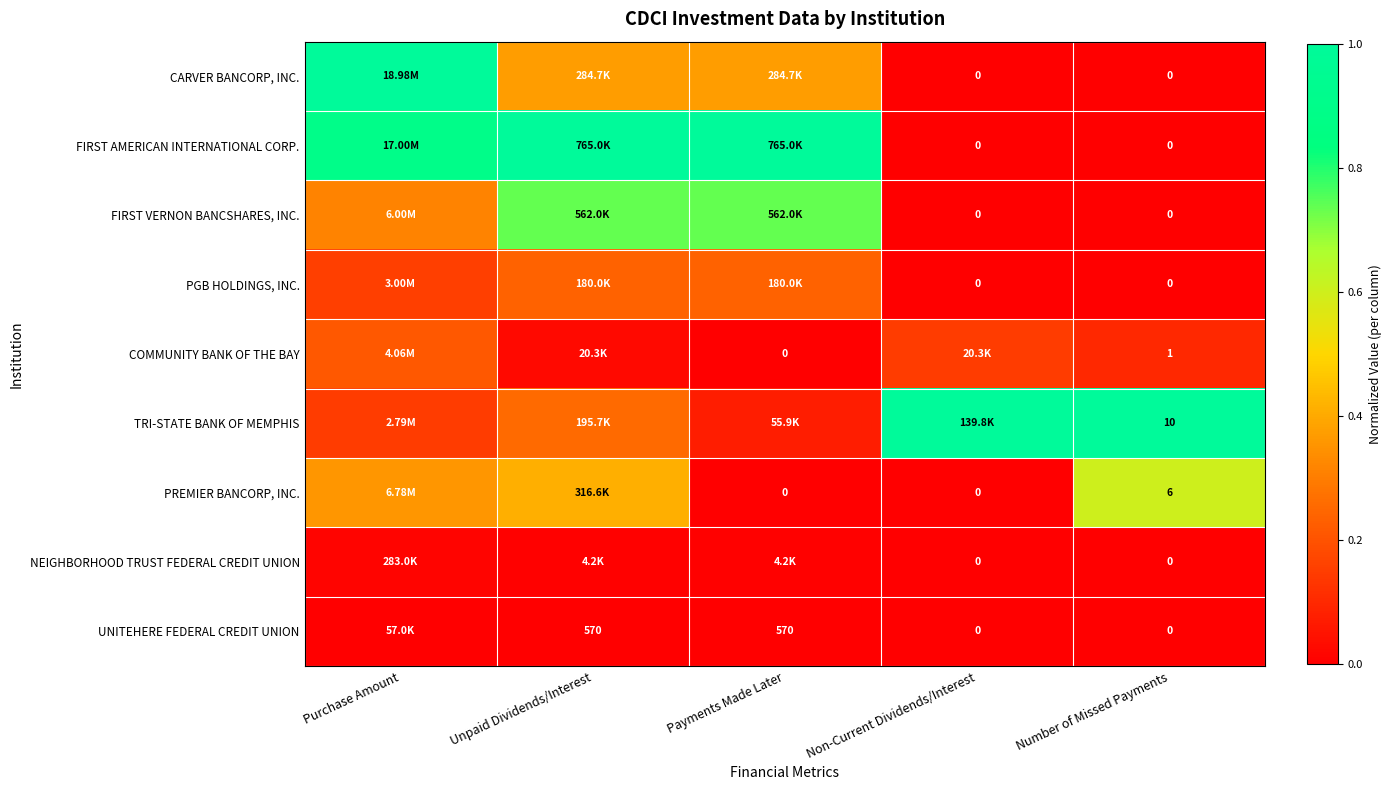

Is the value of PGB HOLDINGS, INC. at Number of Missed Payments greater than the value of UNITEHERE FEDERAL CREDIT UNION at Unpaid Dividends/Interest?

No